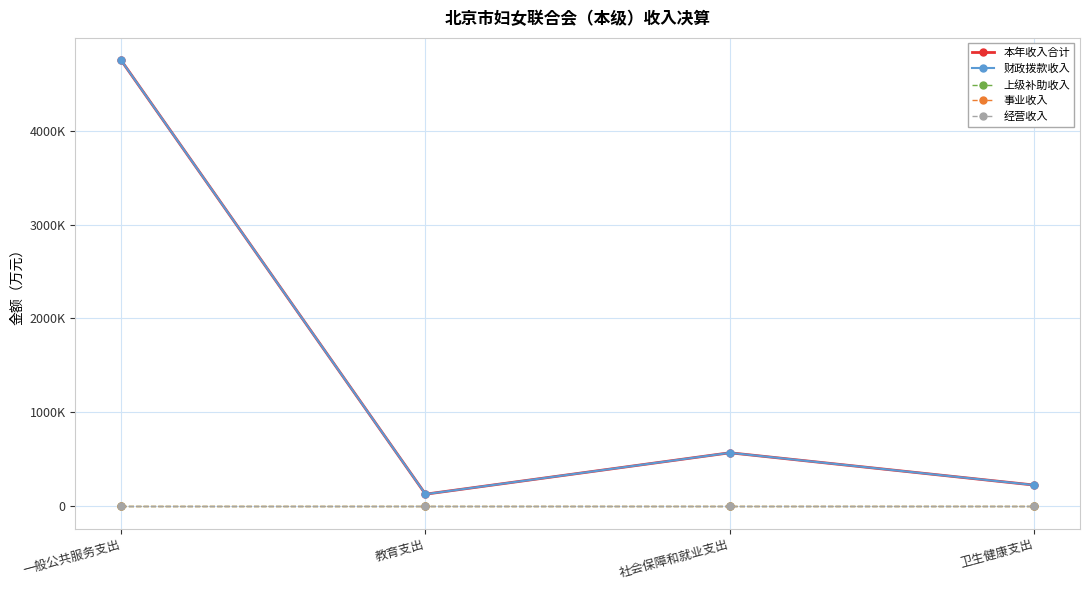

Does the chart have visible grid lines?

Yes